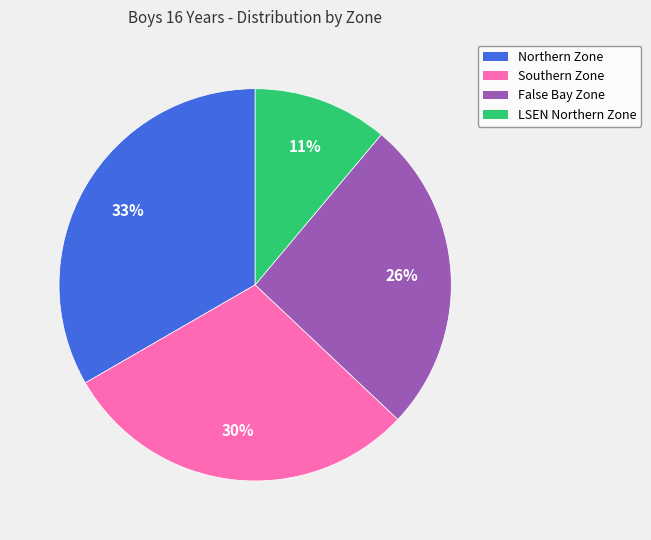

The Northern Zone slice represents 19% of the pie. True or false?

False